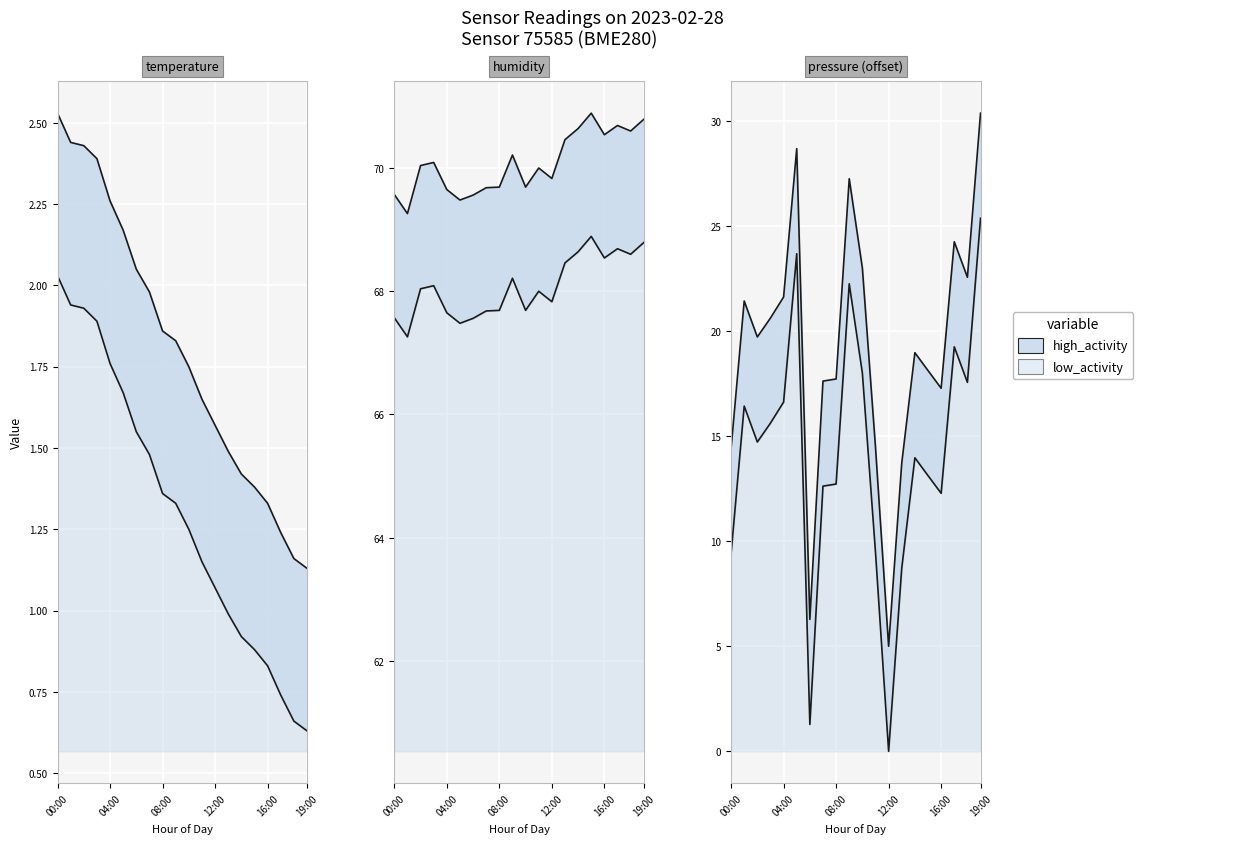

Reading right to left, extract all data points from this chart.

temperature: 19:00=1.1	18:00=1.2	17:00=1.2	16:00=1.3	15:00=1.4	14:00=1.4	13:00=1.5	12:00=1.6	11:00=1.6	10:00=1.8	09:00=1.8	08:00=1.9	07:00=2.0	06:00=2.0	05:00=2.2	04:00=2.3	03:00=2.4	02:00=2.4	01:00=2.4	00:00=2.5
humidity: 19:00=70.8	18:00=70.6	17:00=70.7	16:00=70.5	15:00=70.9	14:00=70.6	13:00=70.5	12:00=69.8	11:00=70.0	10:00=69.7	09:00=70.2	08:00=69.7	07:00=69.7	06:00=69.6	05:00=69.5	04:00=69.7	03:00=70.1	02:00=70.0	01:00=69.3	00:00=69.6
pressure_norm: 19:00=30.4	18:00=22.6	17:00=24.2	16:00=17.3	15:00=18.1	14:00=19.0	13:00=13.7	12:00=5.0	11:00=14.5	10:00=23.0	09:00=27.2	08:00=17.7	07:00=17.6	06:00=6.3	05:00=28.7	04:00=21.6	03:00=20.6	02:00=19.7	01:00=21.4	00:00=14.4